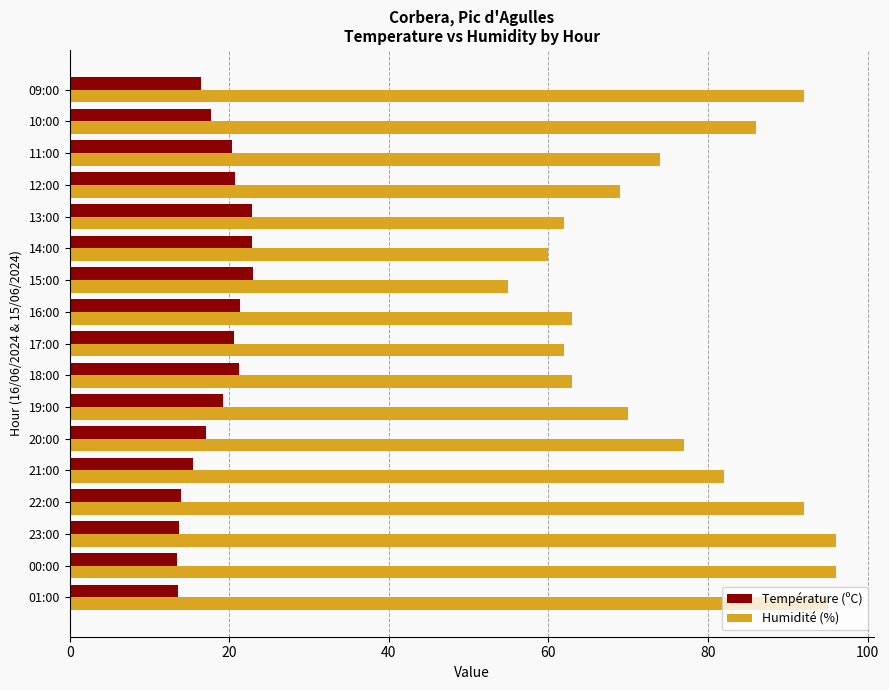

Which category has the lowest value in the Humidité (%) series?

15:00